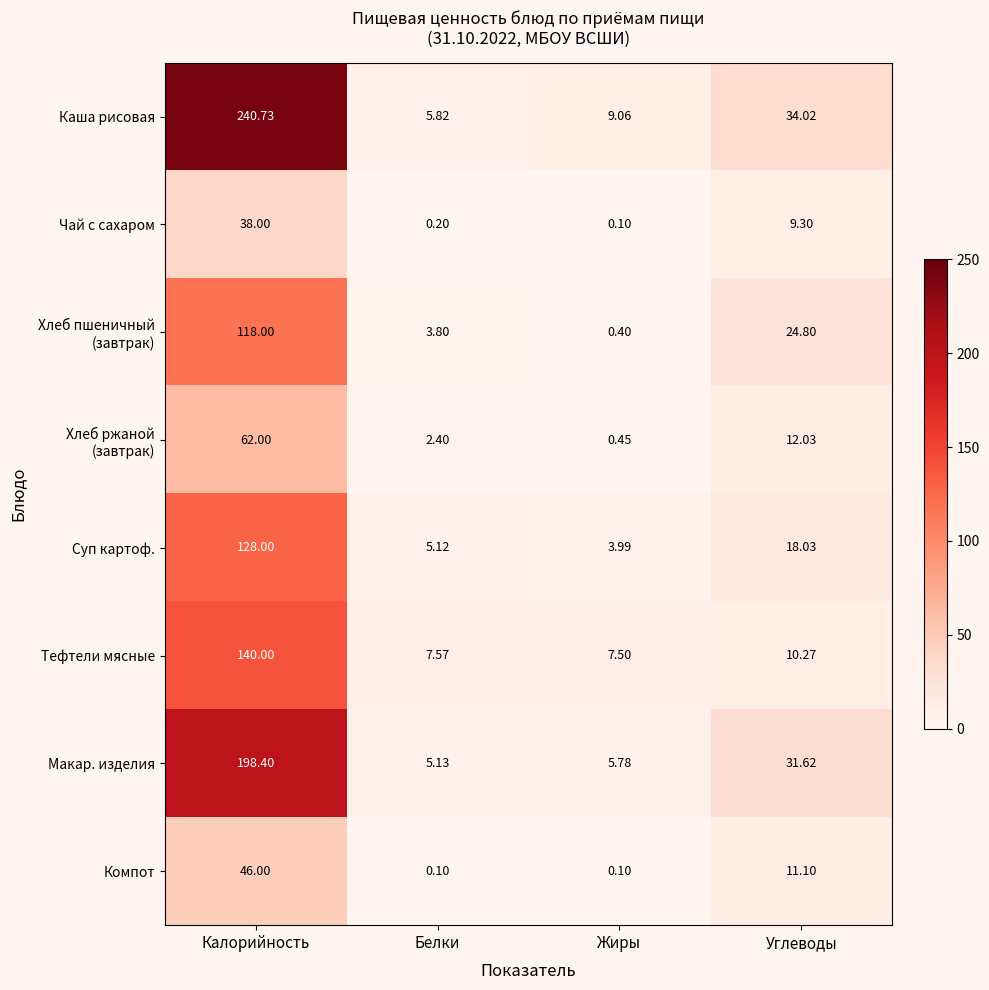

At which label does Макар. изделия first exceed 31?

Калорийность